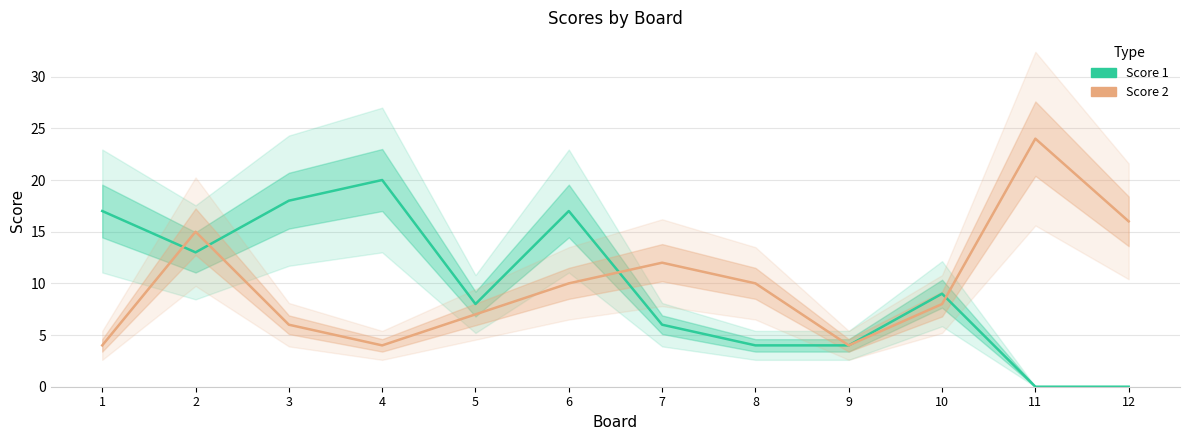

How many interior local peaks does the Score 2 series have?

3